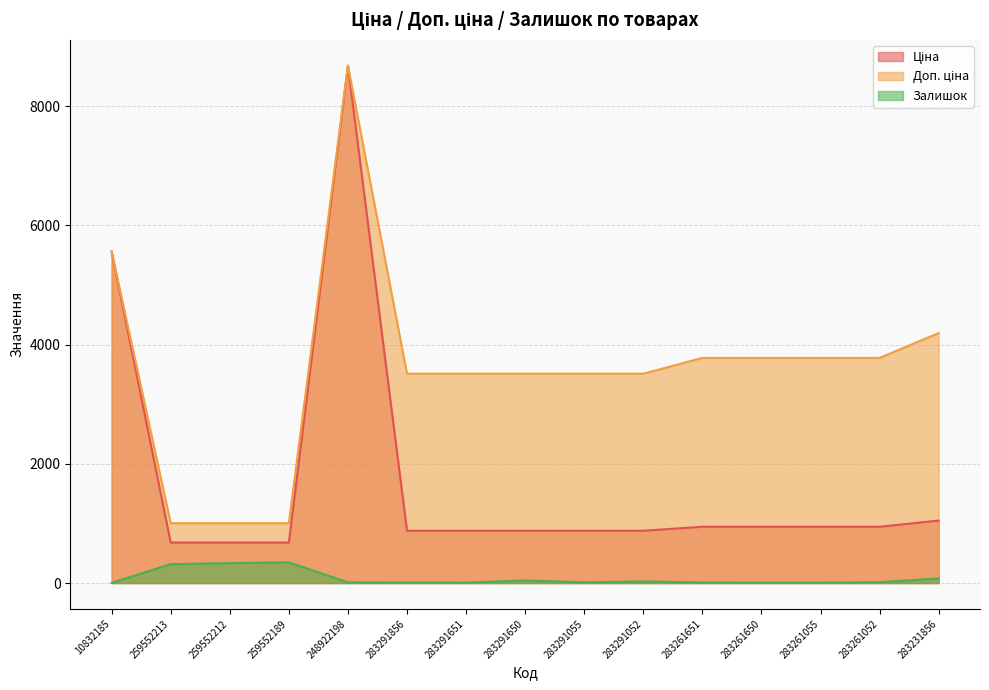

At which label does Доп. ціна first exceed 3511?

10832185